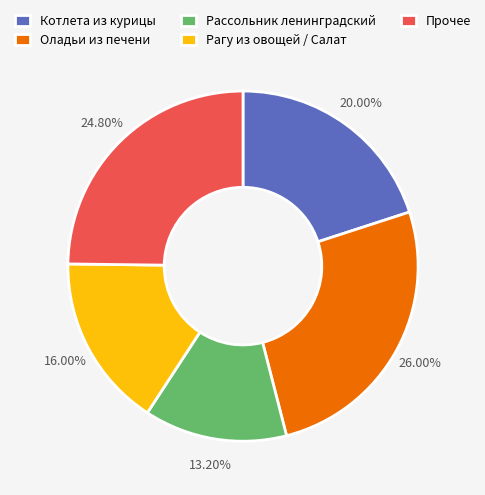

To the nearest percent, what is the average slice percentage?

20%